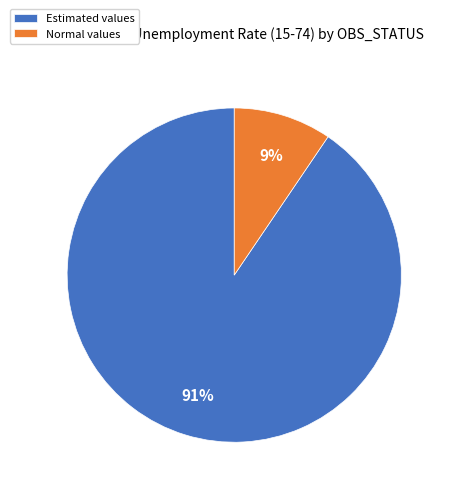

Is it true that Normal values is 9% of the pie?

True